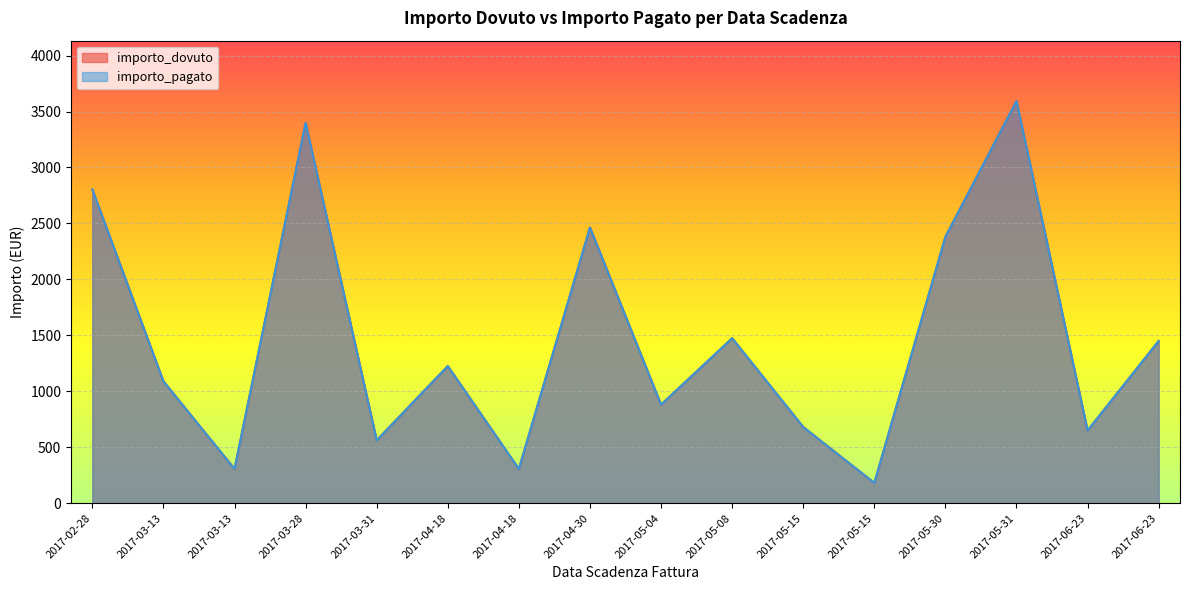

At which label does importo_dovuto reach its peak?

2017-05-31